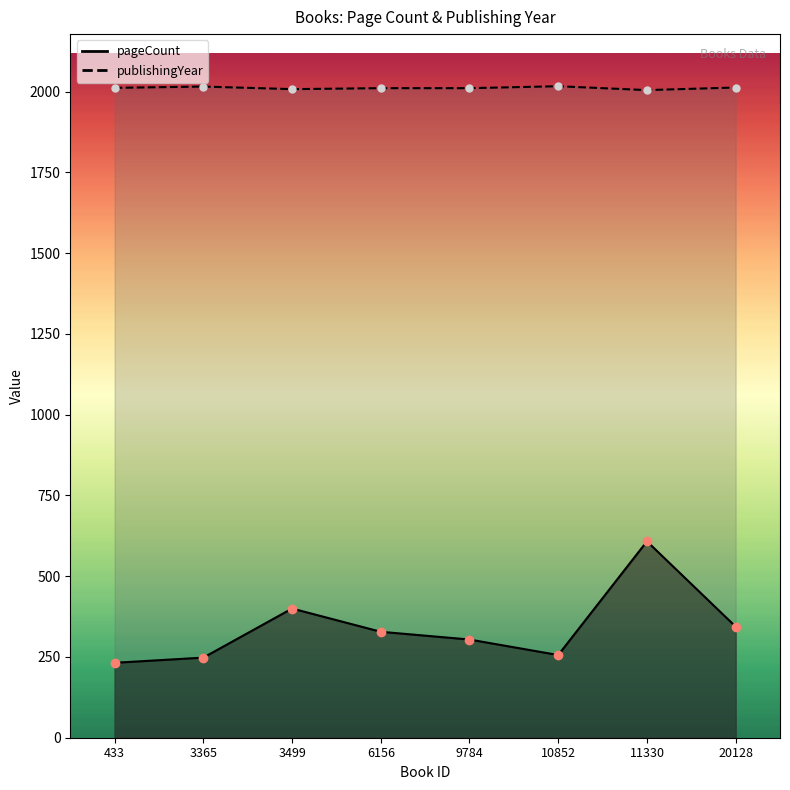

At which category does pageCount reach its first local valley?

10852